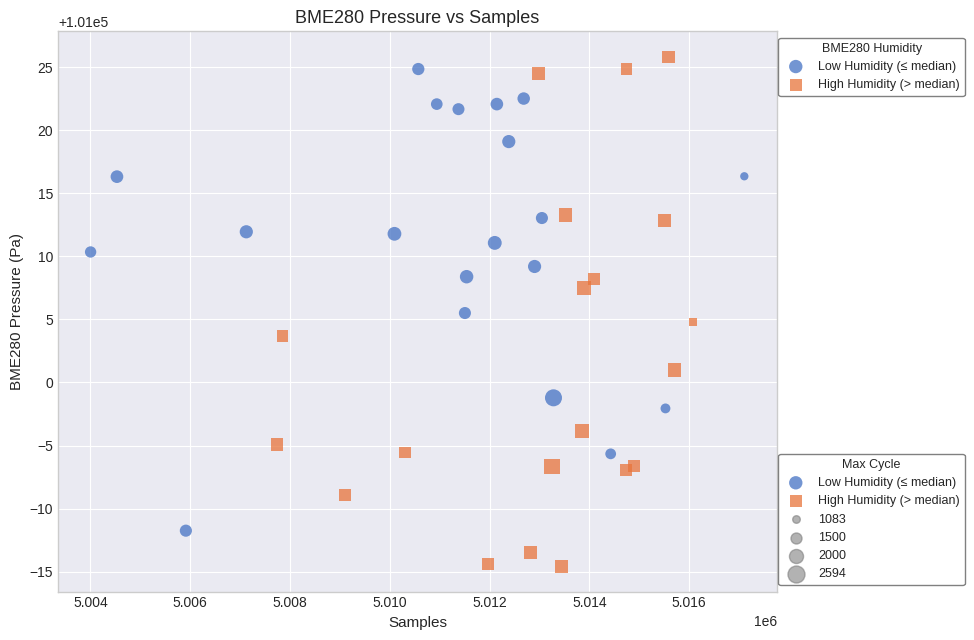

Which series has the widest spread of Y values?

High Humidity (> median)